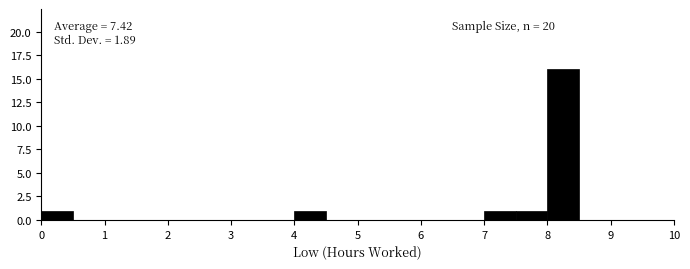

Which range on the x-axis has the tallest bar?

8.0 to 8.5